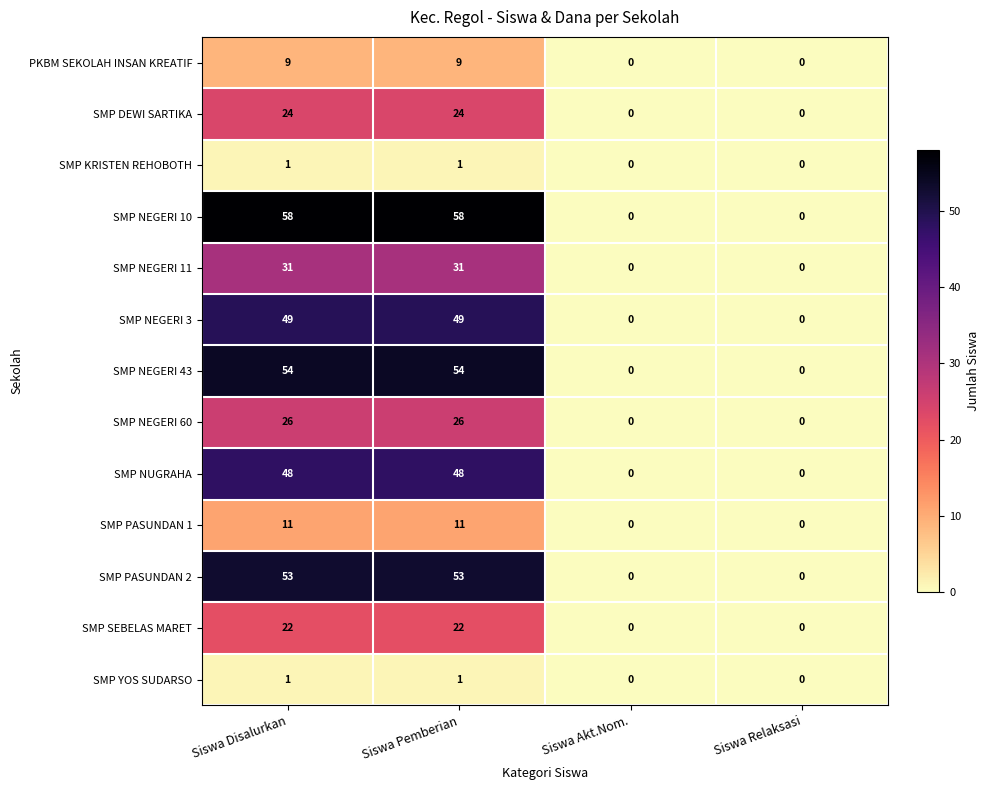

True or false: PKBM SEKOLAH INSAN KREATIF has a value of 9 at Siswa Pemberian.

True